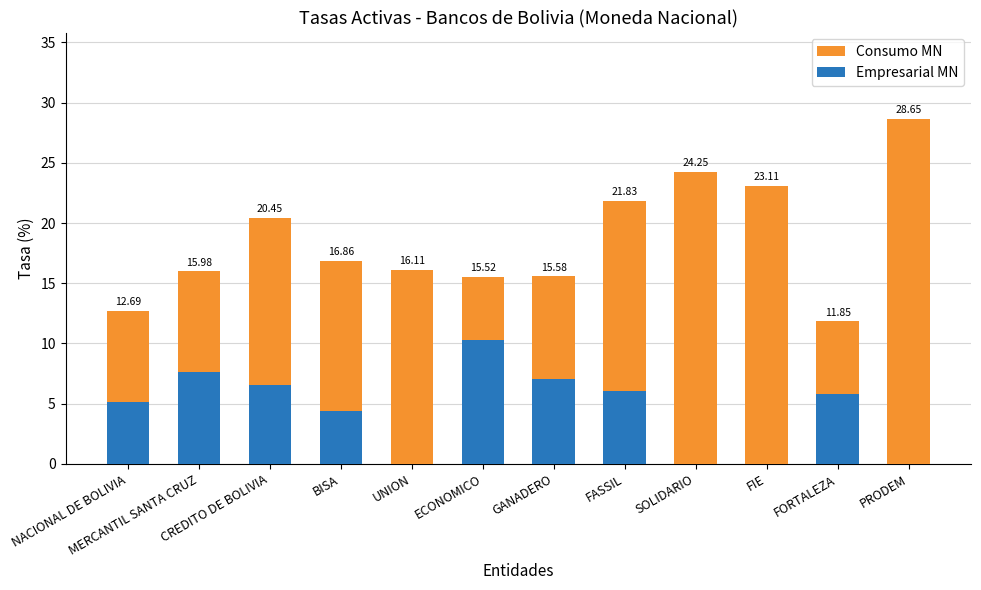

Between FORTALEZA and MERCANTIL SANTA CRUZ, which is larger?

MERCANTIL SANTA CRUZ